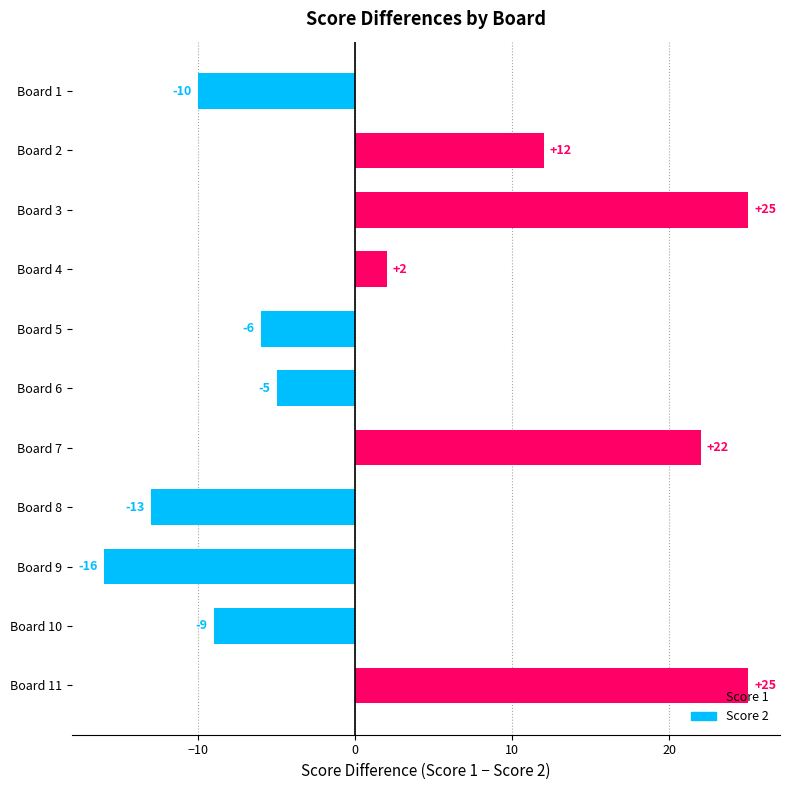

Reading top to bottom, transcribe all the data shown in this chart.

Board 1=-10	Board 2=12	Board 3=25	Board 4=2	Board 5=-6	Board 6=-5	Board 7=22	Board 8=-13	Board 9=-16	Board 10=-9	Board 11=25